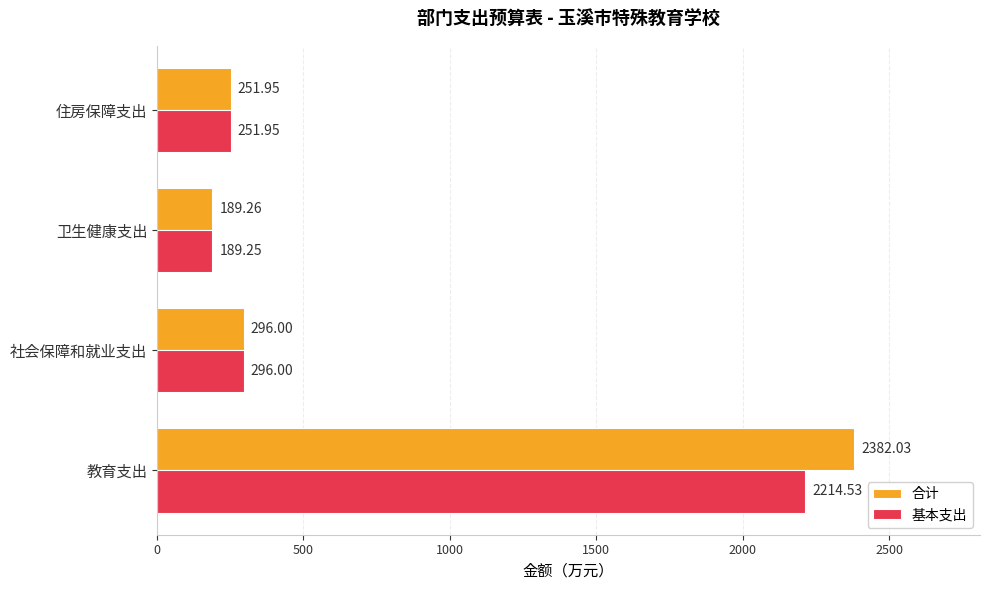

Is the value of 基本支出 at 社会保障和就业支出 greater than the value of 合计 at 住房保障支出?

Yes